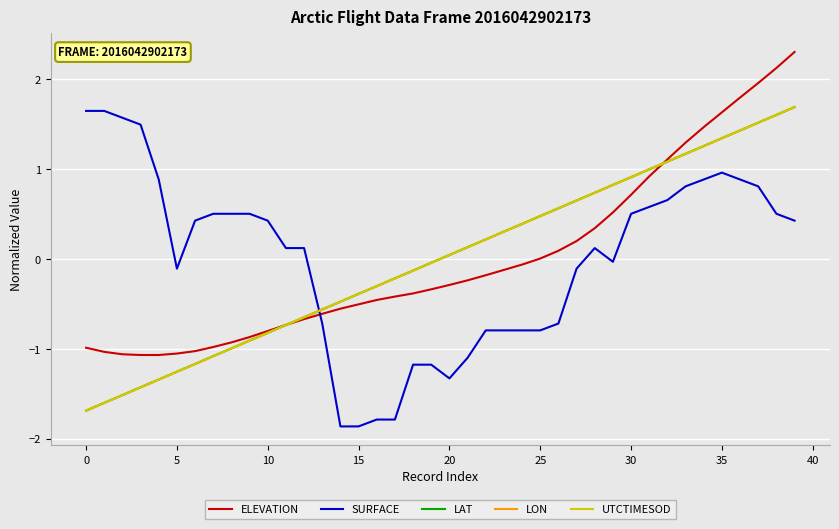

True or false: SURFACE and LAT cross at least once.

True